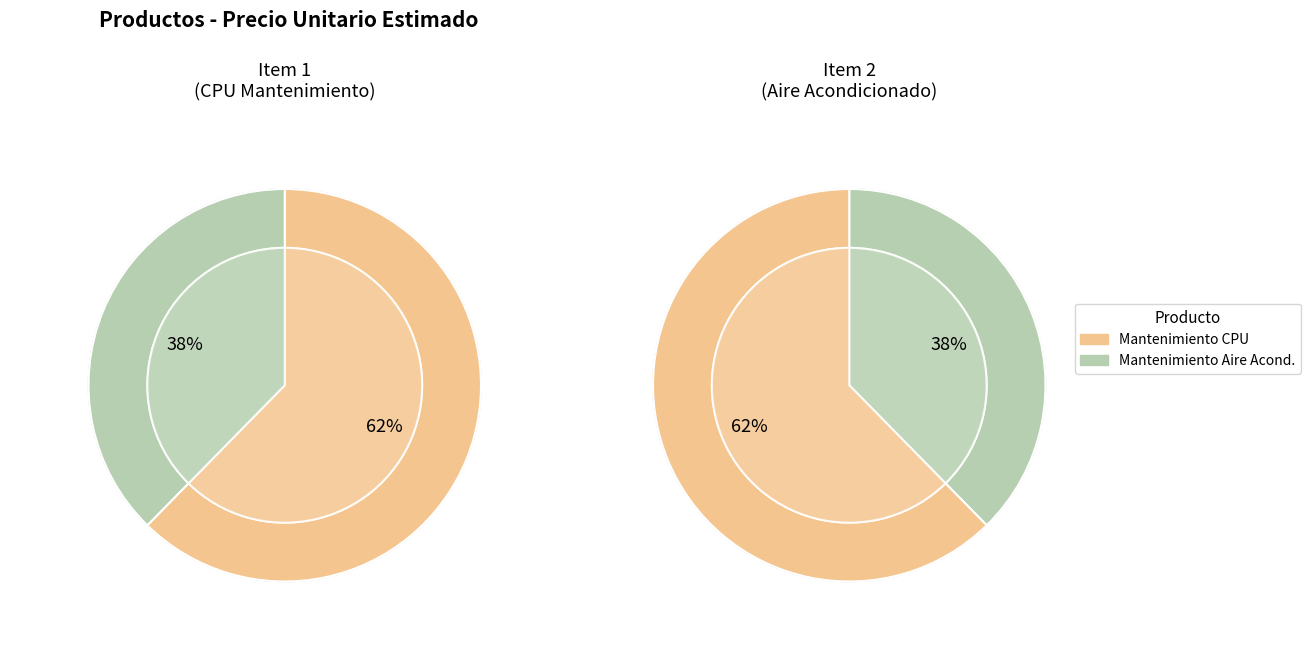

Is it true that Mantenimiento / Reparacion de aire acondicionado is 38% of the pie?

True